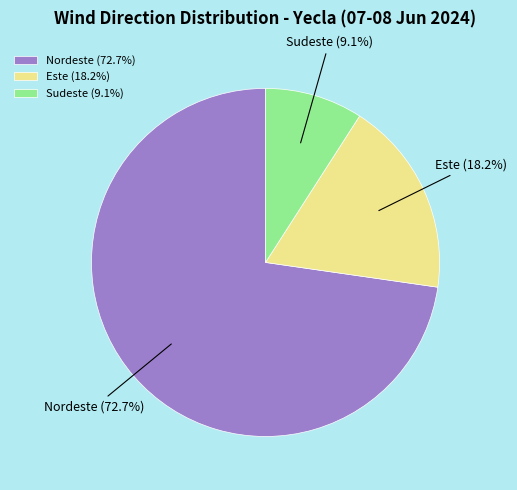

What percentage is NOT represented by Nordeste?

27.3%